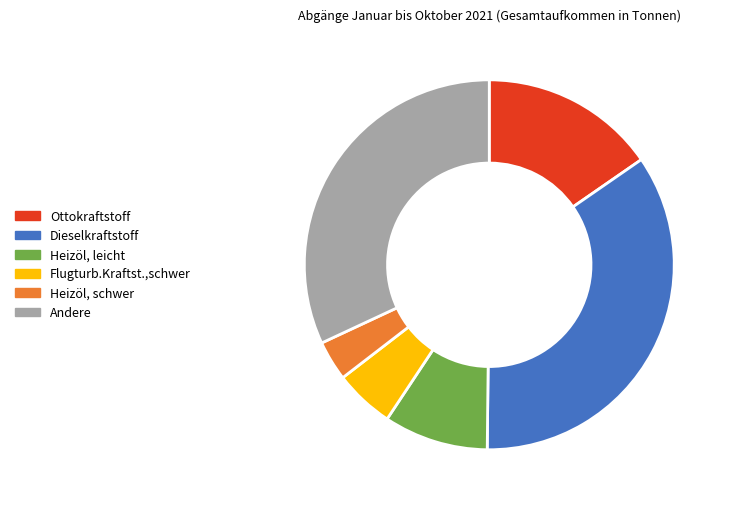

What is the ratio of the value at Flugturb.Kraftst.,schwer to the value at Heizöl, leicht?

0.6